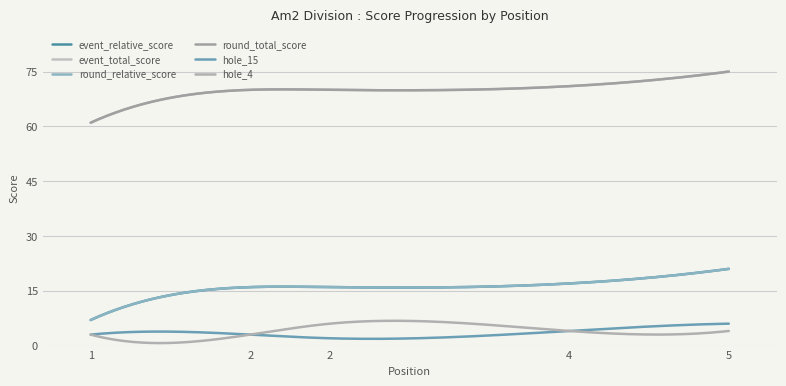

What is the difference between the maximum and minimum values in the round_total_score series?

14